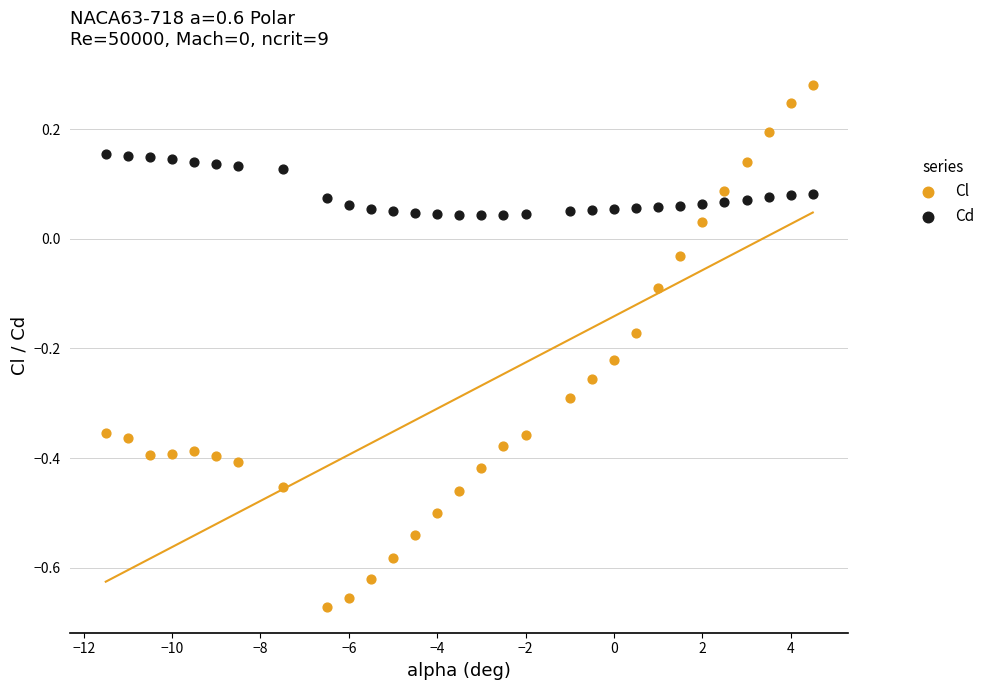

Which series contains the highest Y value?

Cl